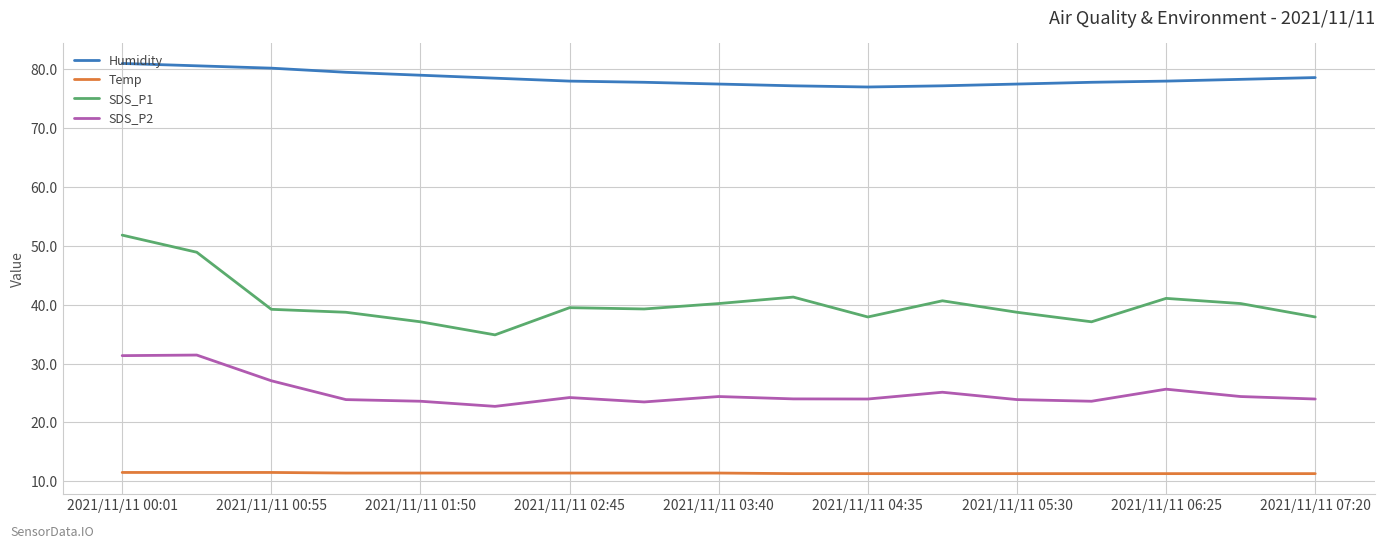

What is the maximum value shown in the chart?

81.0